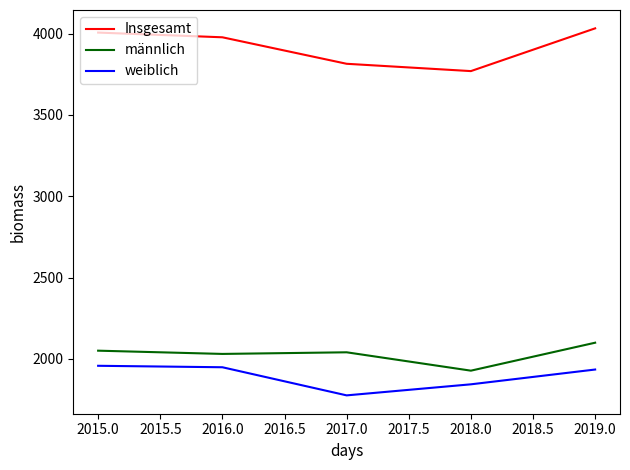

The Insgesamt series shows 6502 at 2018.0. True or false?

False